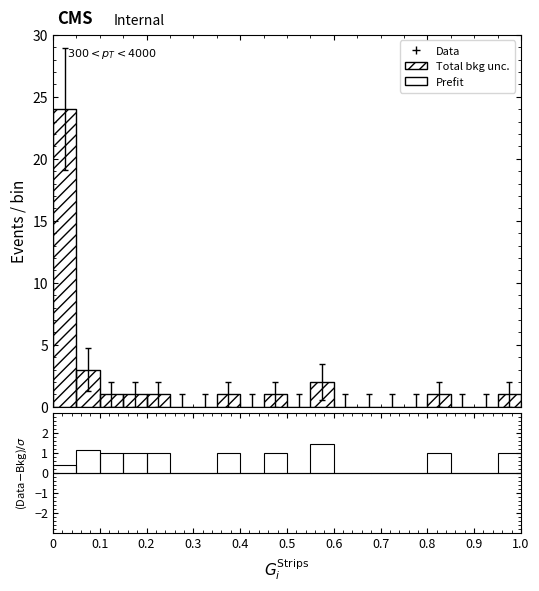

Reading left to right, list every bar in this chart as the range it spans on the x-axis followed by its height. The values are not printed on the chart, so give them approximately, as read against the axis.

0.00 to 0.05: 0.4
0.05 to 0.10: 1.2
0.10 to 0.15: 1.0
0.15 to 0.20: 1.0
0.20 to 0.25: 1.0
0.25 to 0.30: 0
0.30 to 0.35: 0
0.35 to 0.40: 1.0
0.40 to 0.45: 0
0.45 to 0.50: 1.0
0.50 to 0.55: 0
0.55 to 0.60: 1.4
0.60 to 0.65: 0
0.65 to 0.70: 0
0.70 to 0.75: 0
0.75 to 0.80: 0
0.80 to 0.85: 1.0
0.85 to 0.90: 0
0.90 to 0.95: 0
0.95 to 1.00: 1.0